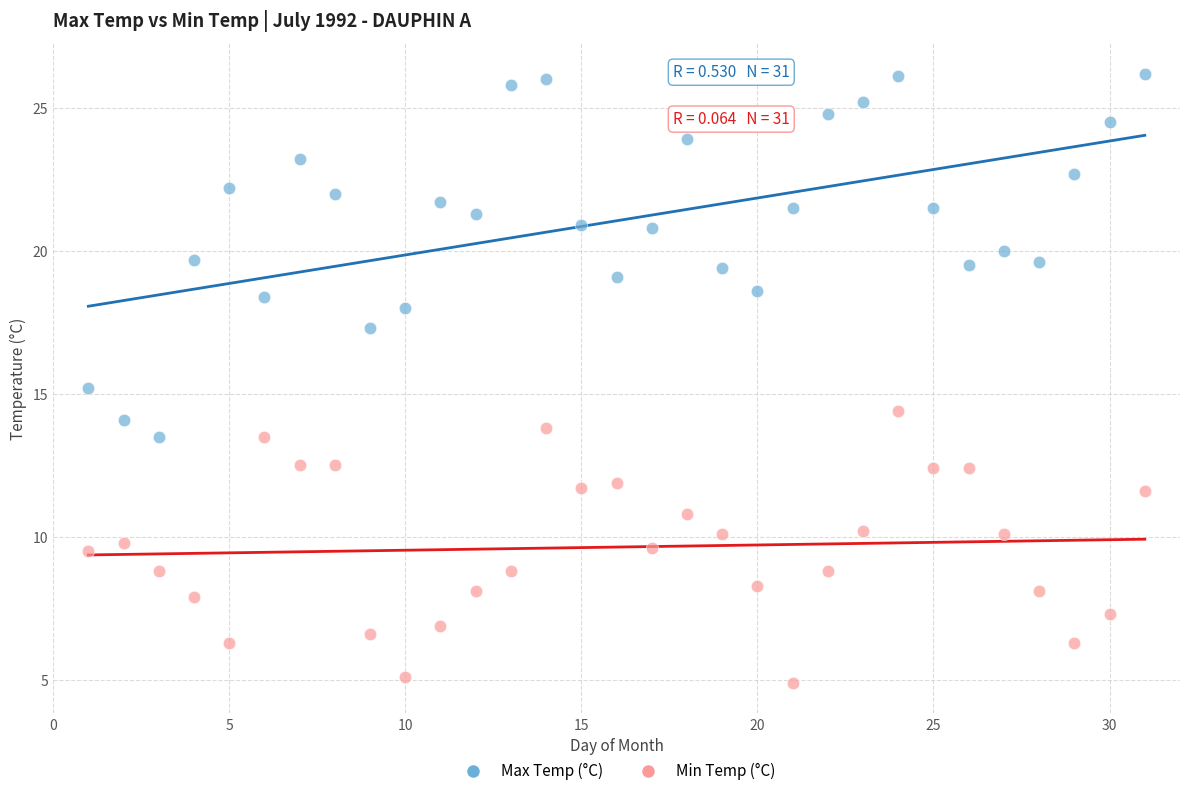

Which series reaches the minimum Y coordinate?

Min Temp (°C)